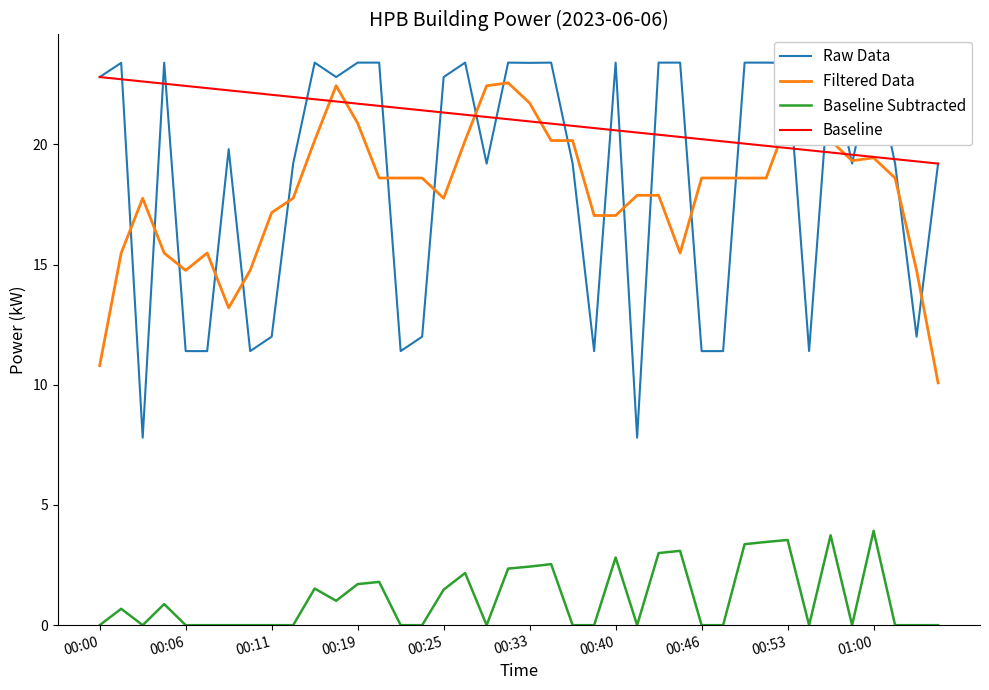

The value of Filtered Data at 00:06 is 22.3. True or false?

False